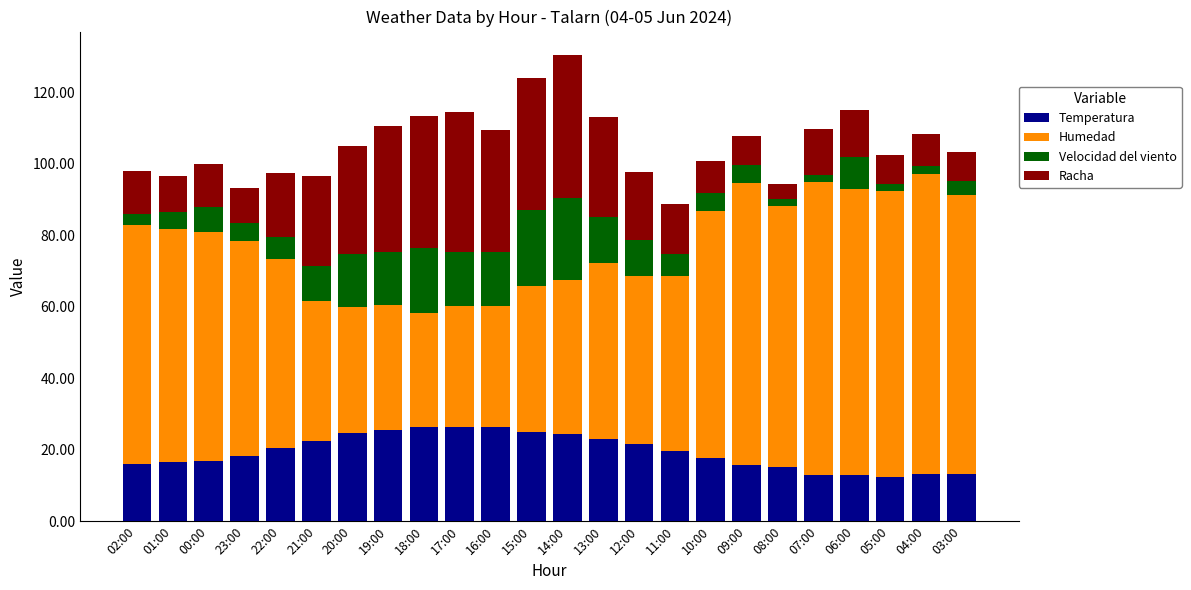

How many categories are shown in the chart?

24